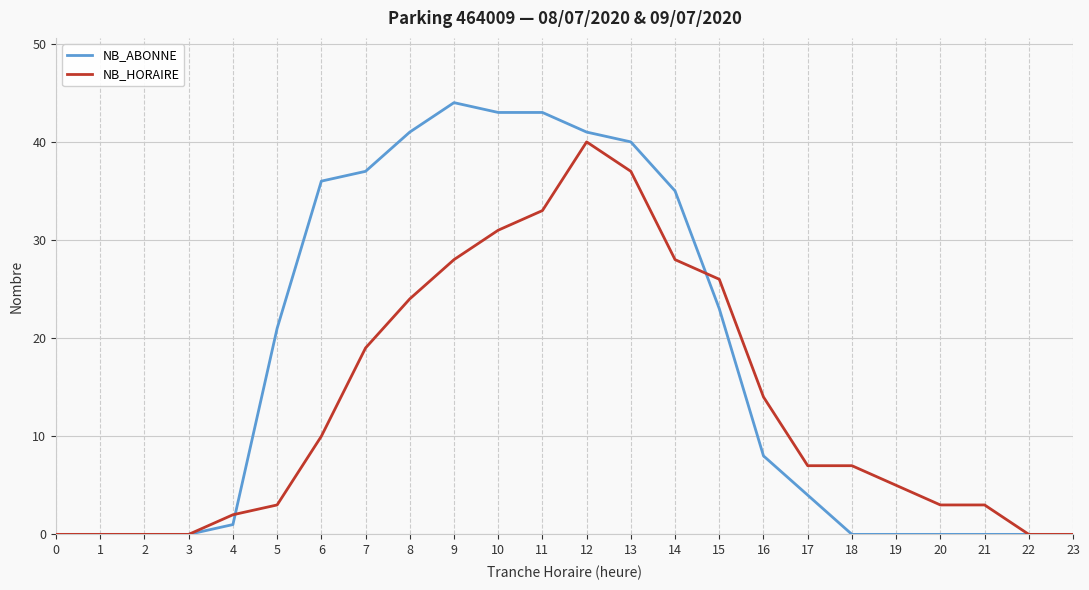

True or false: NB_HORAIRE has more than 0 interior local peaks.

True